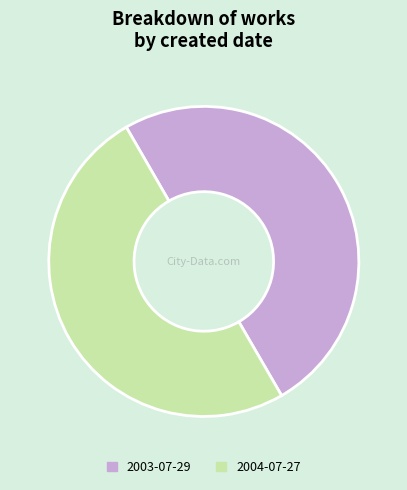

The 2003-07-29 slice represents 39% of the pie. True or false?

False